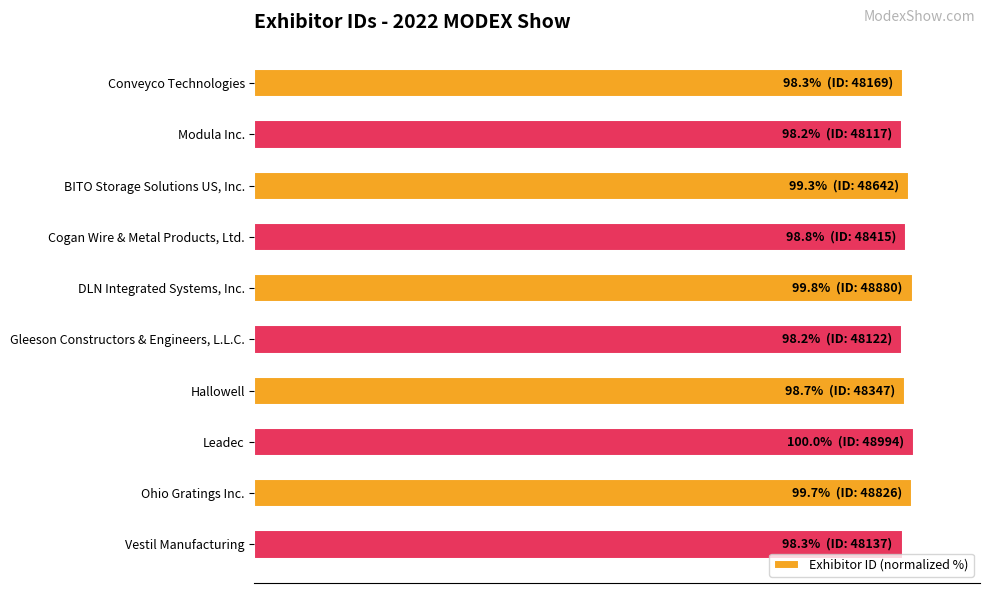

Does the chart contain any negative values?

No